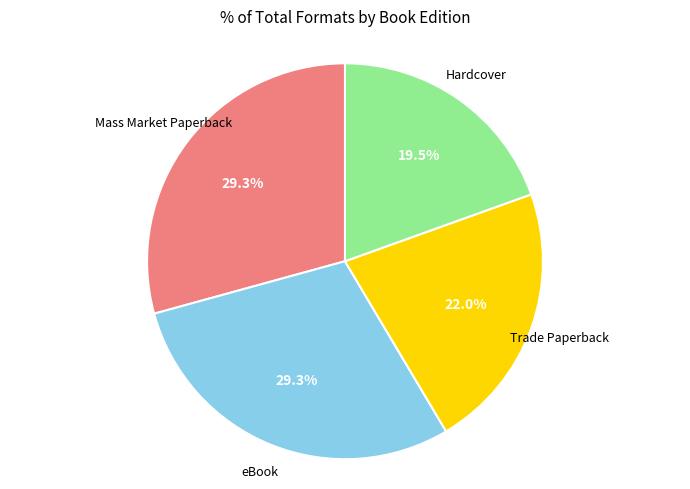

Which category has the smallest portion of the pie?

Hardcover